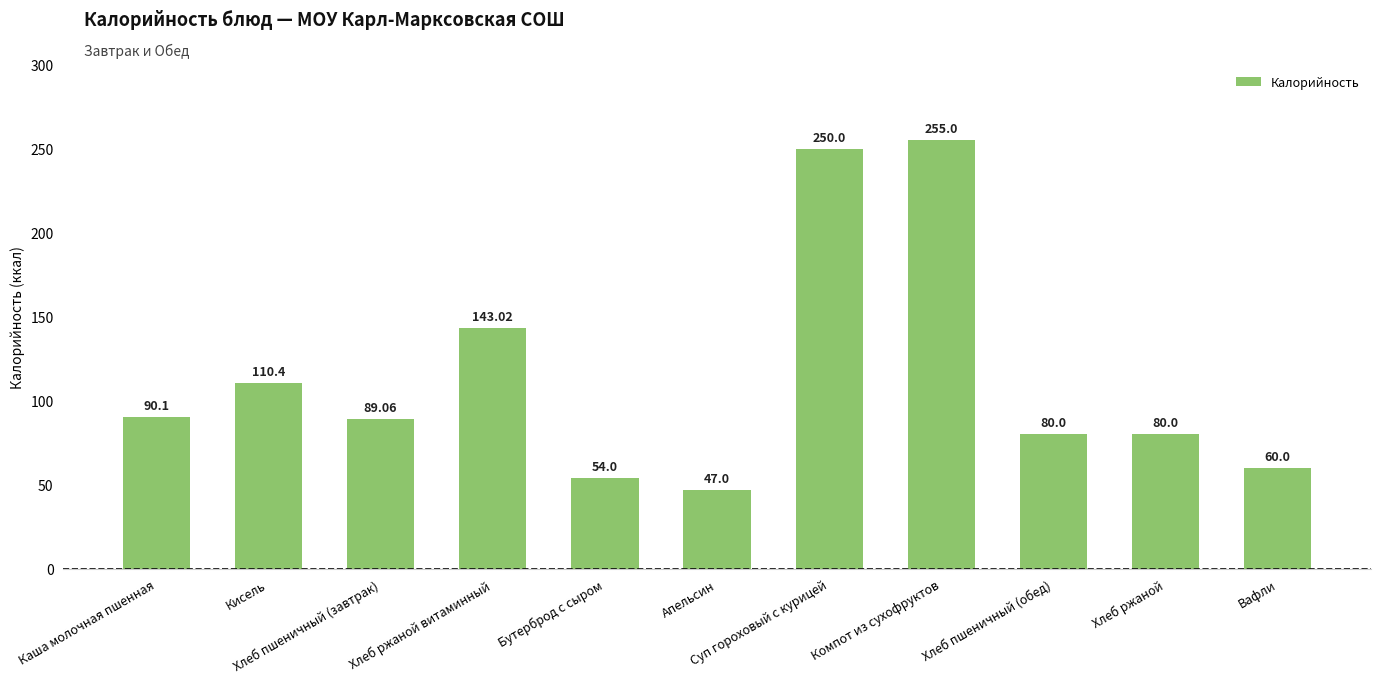

Between Вафли and Суп гороховый с курицей, which is larger?

Суп гороховый с курицей